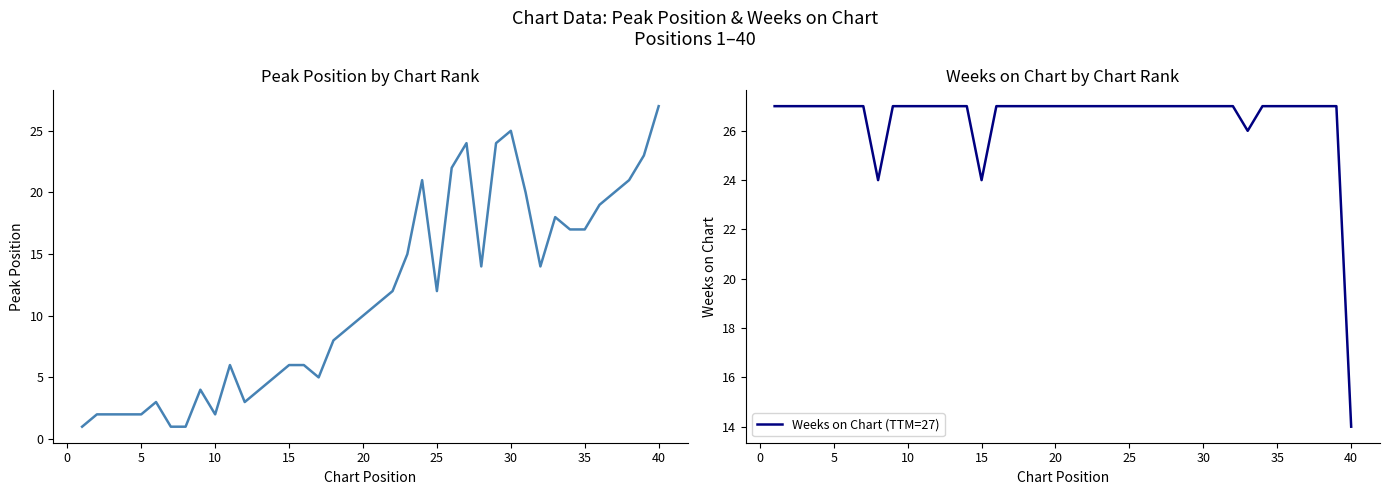

Reading left to right, what are all the values shown in this chart?

Peak Position: 1	2	2	2	2	3	1	1	4	2	6	3	4	5	6	6	5	8	9	10	11	12	15	21	12	22	24	14	24	25	20	14	18	17	17	19	20	21	23	27
Weeks on Chart (TTM=27): 27	27	27	27	27	27	27	24	27	27	27	27	27	27	24	27	27	27	27	27	27	27	27	27	27	27	27	27	27	27	27	27	26	27	27	27	27	27	27	14